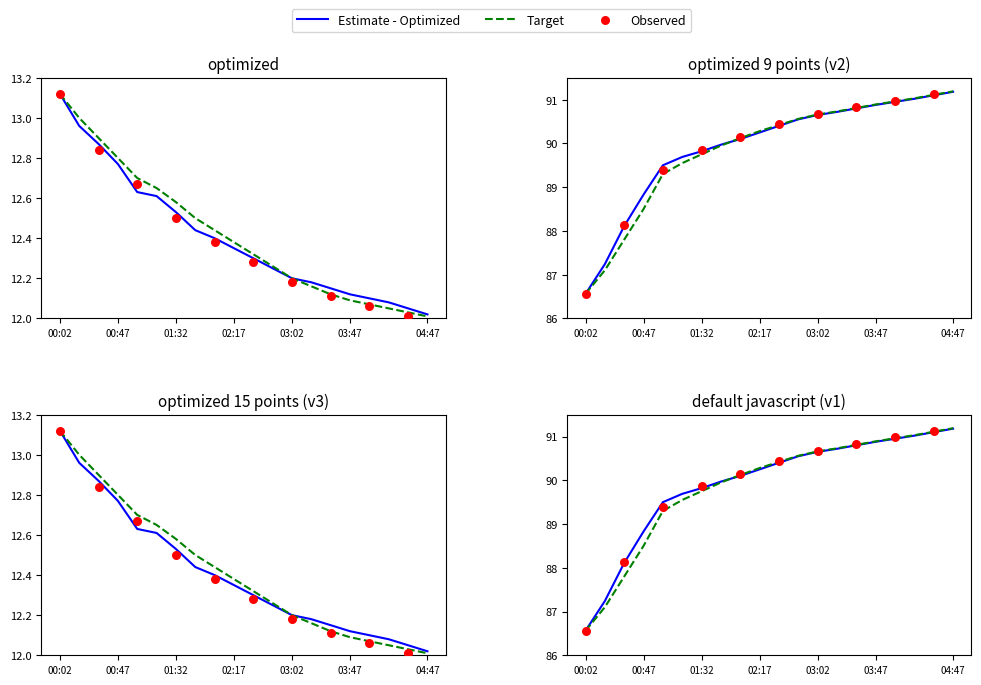

At which category is the sum across all series the highest?

04:47